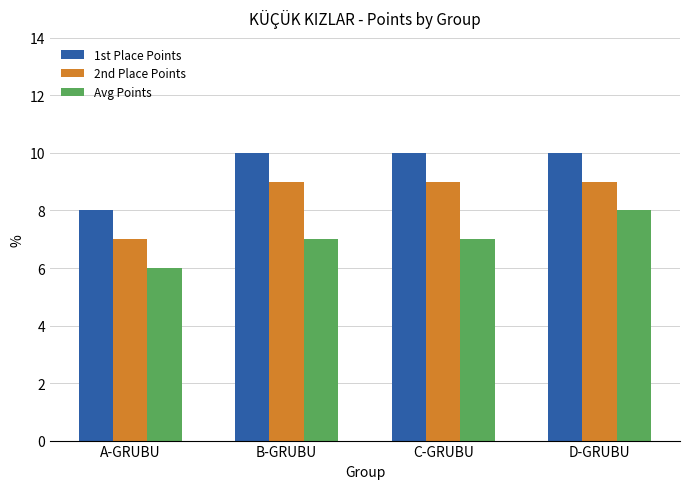

Count the Avg Points values in the range 7 to 8.

3